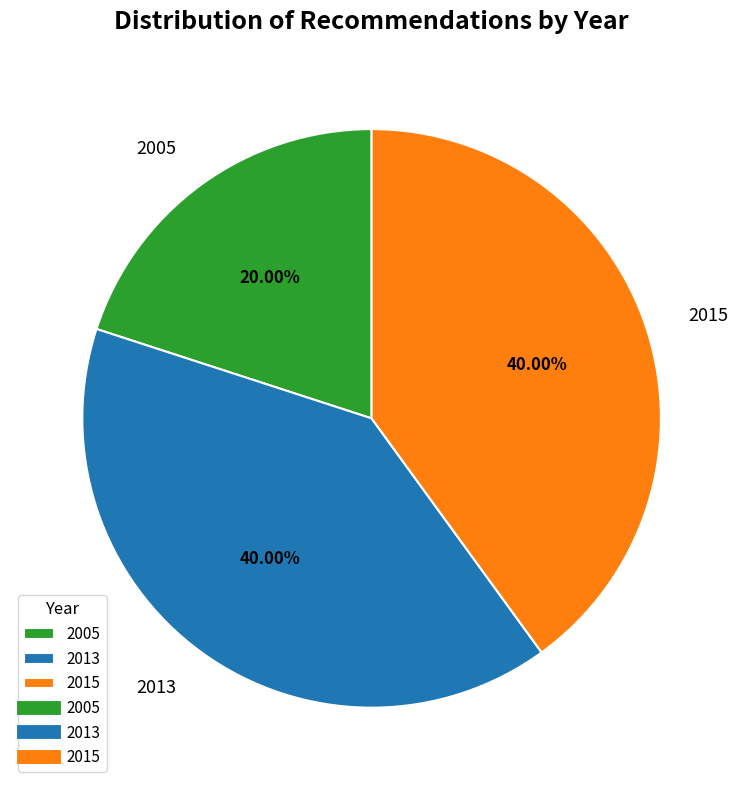

Is the sum of 2013 and 2015 greater than half?

Yes